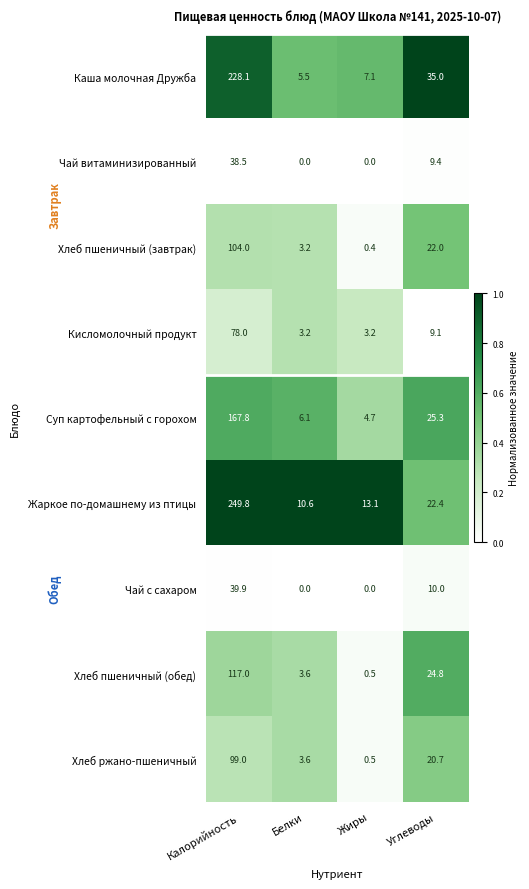

Rank the series by their maximum value, from highest to lowest.

Жаркое по-домашнему из птицы, Каша молочная Дружба, Суп картофельный с горохом, Хлеб пшеничный (обед), Хлеб пшеничный (завтрак), Хлеб ржано-пшеничный, Кисломолочный продукт, Чай с сахаром, Чай витаминизированный